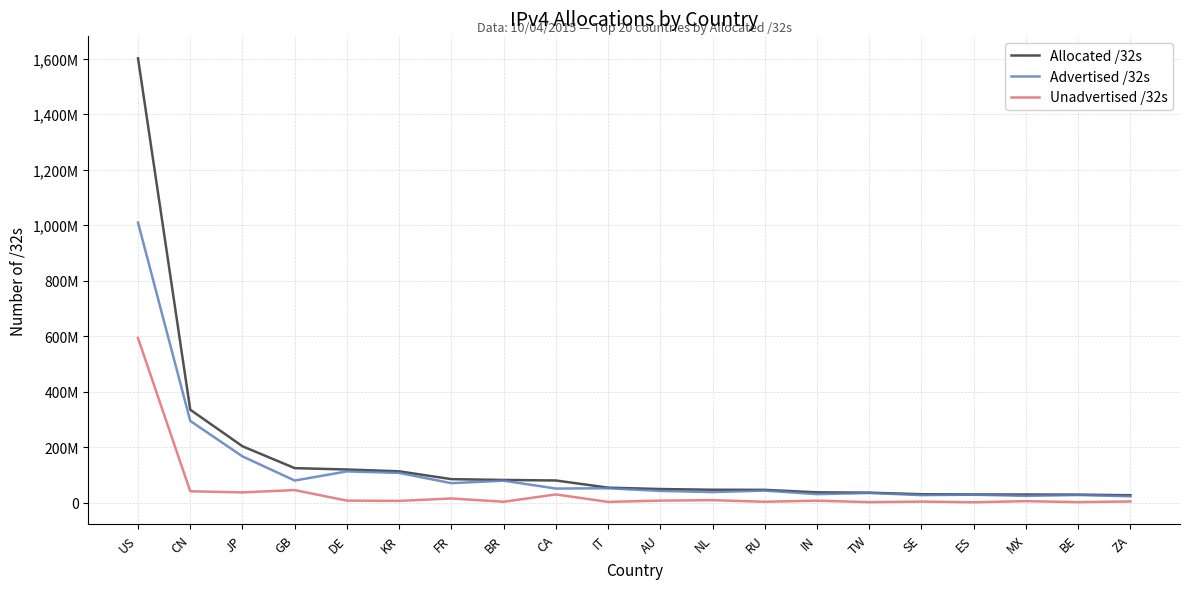

Is this an area chart (filled region under the line)?

No